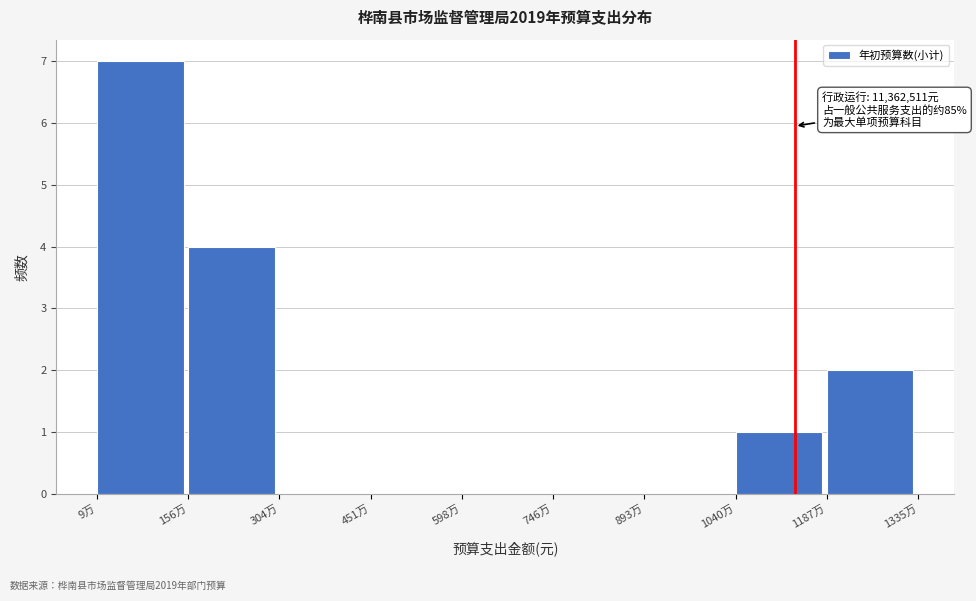

Reading right to left, list all the values displayed in this chart.

1187万=2	1040万=1	893万=0	746万=0	598万=0	451万=0	304万=0	156万=4	9万=7